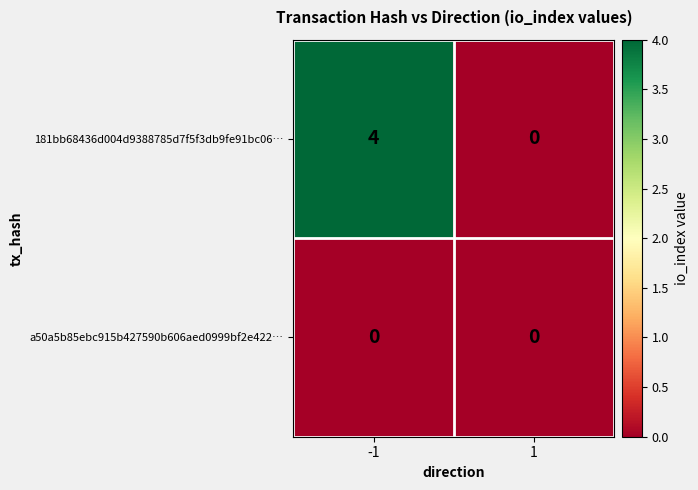

Which category has the highest value across all series?

-1